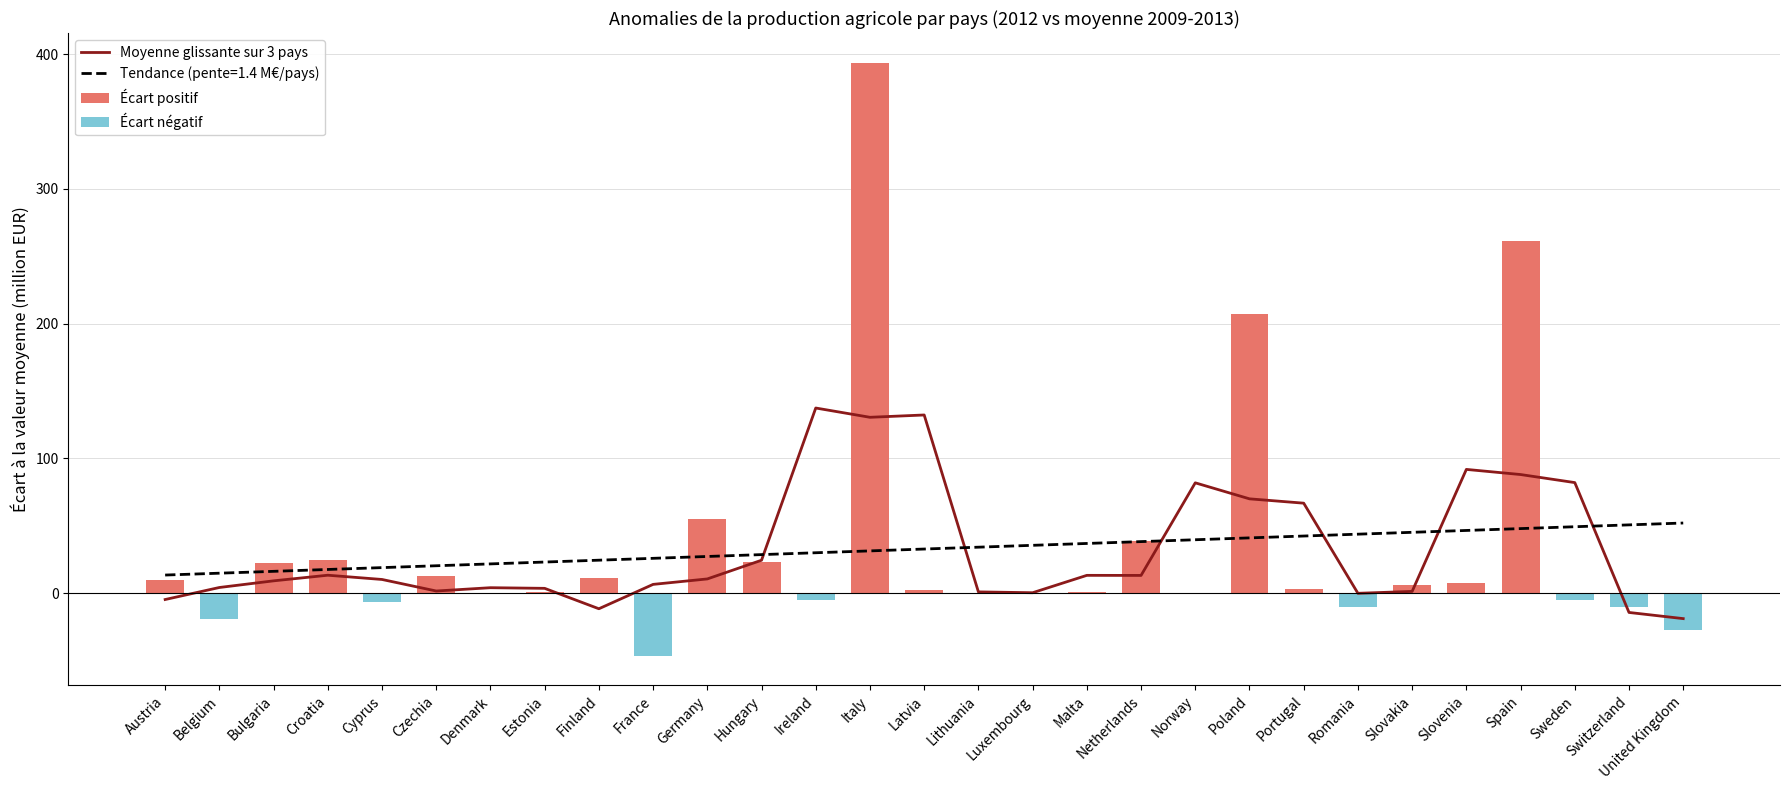

What is the label of the 6th bar from the right?

Slovakia